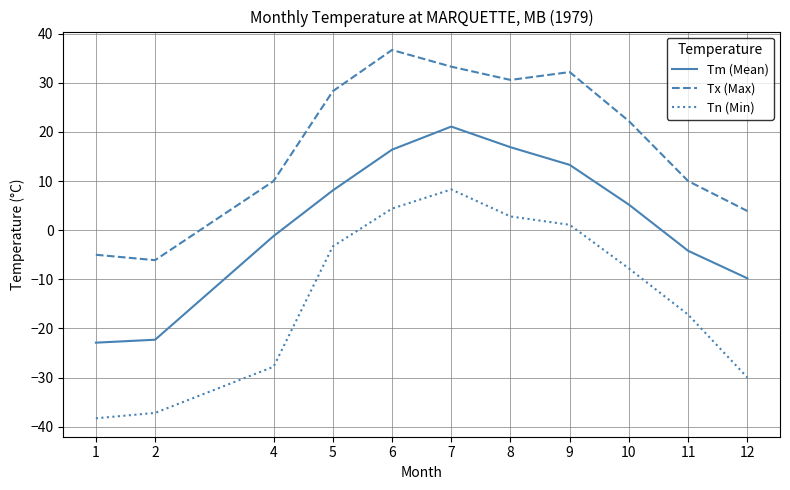

True or false: Tm (Mean) and Tn (Min) cross at least once.

False